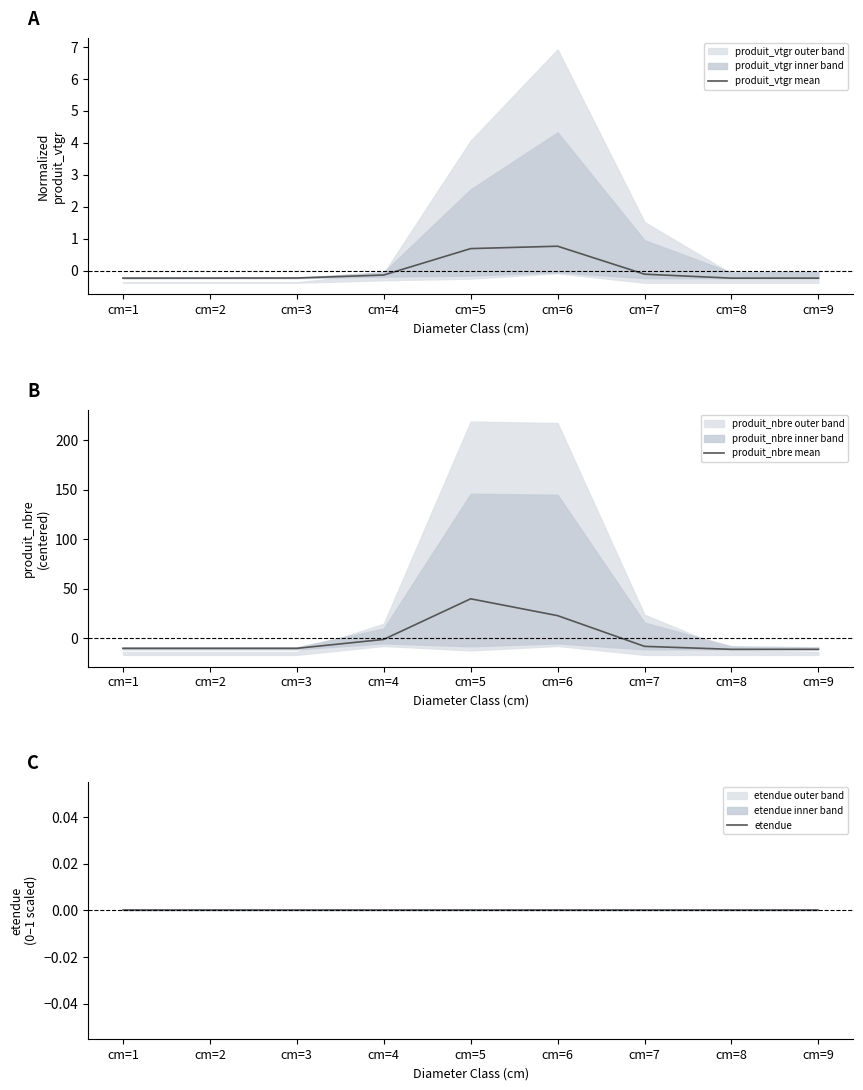

How many values in produit_nbre mean are above zero?

2